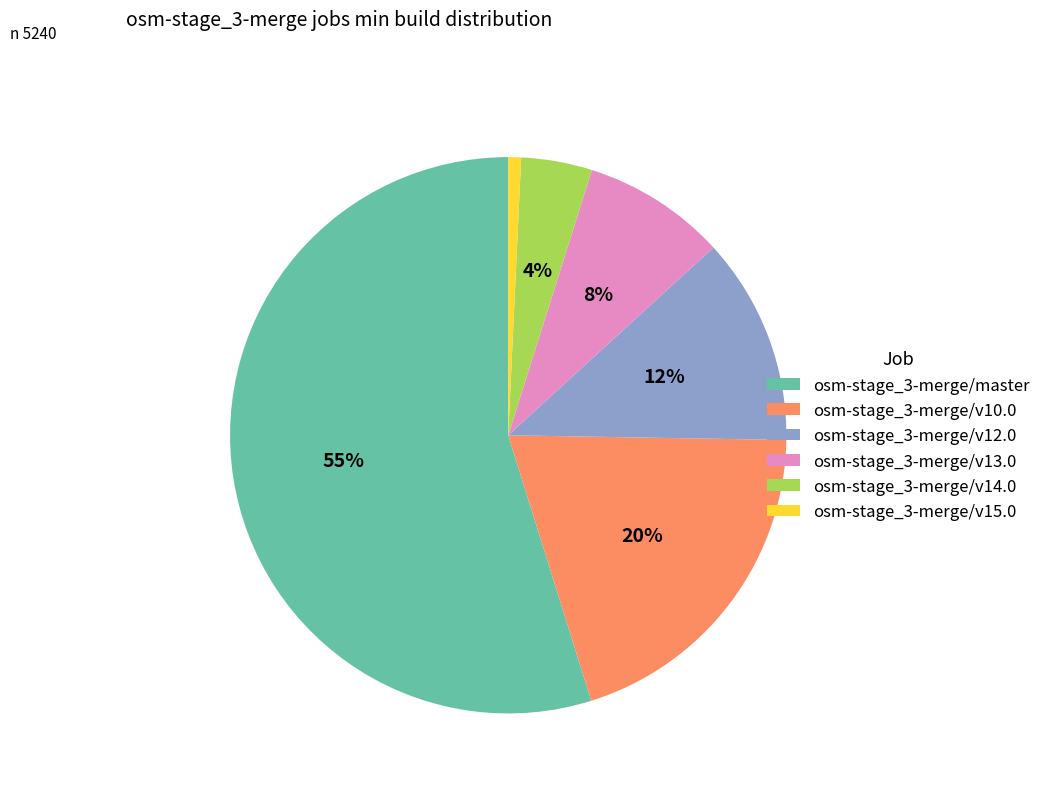

The osm-stage_3-merge/v10.0 slice represents 14% of the pie. True or false?

False